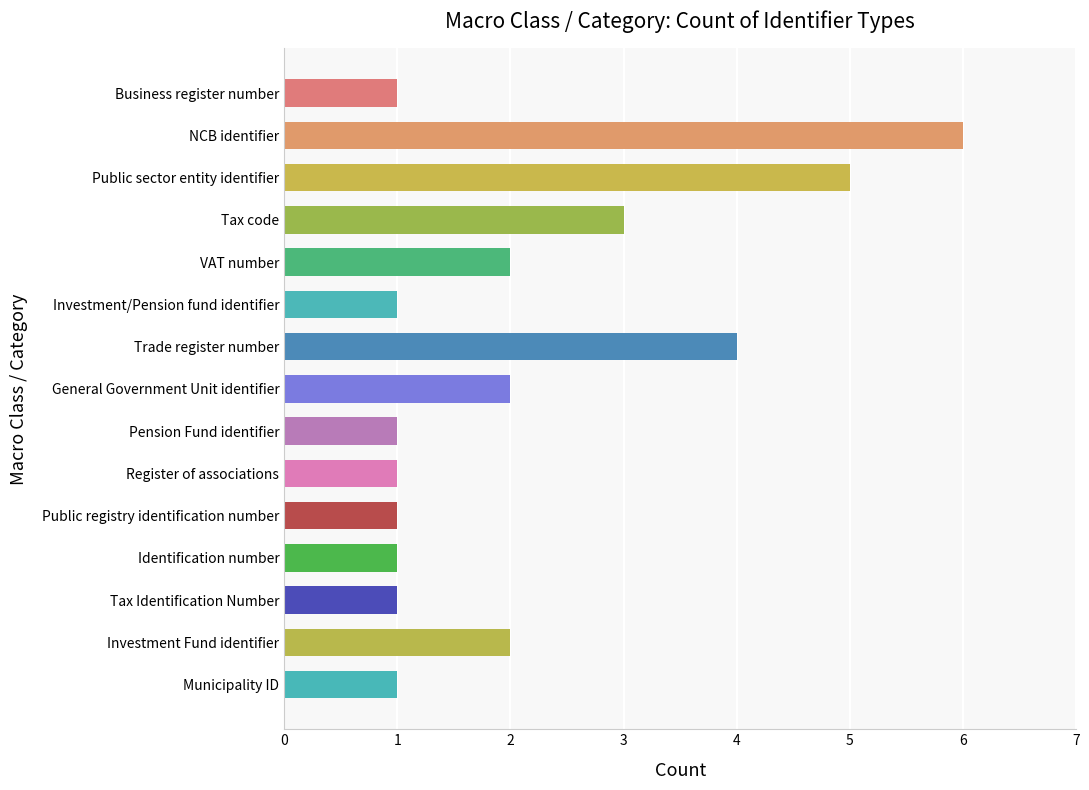

Reading top to bottom, extract all data points from this chart.

Business register number=1	NCB identifier=6	Public sector entity identifier=5	Tax code=3	VAT number=2	Investment/Pension fund identifier=1	Trade register number=4	General Government Unit identifier=2	Pension Fund identifier=1	Register of associations=1	Public registry identification number=1	Identification number=1	Tax Identification Number=1	Investment Fund identifier=2	Municipality ID=1